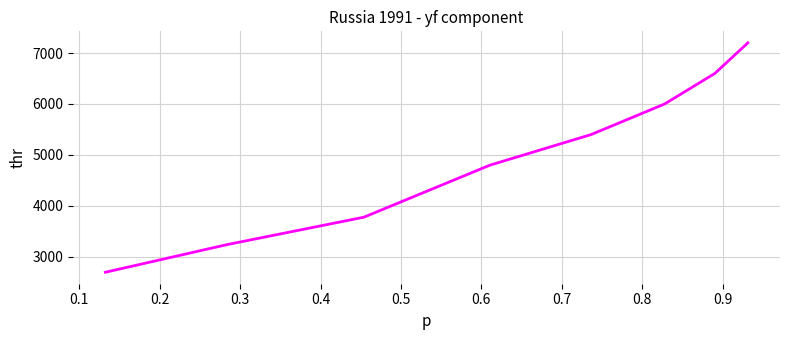

What is the minimum value shown in the chart?

2700